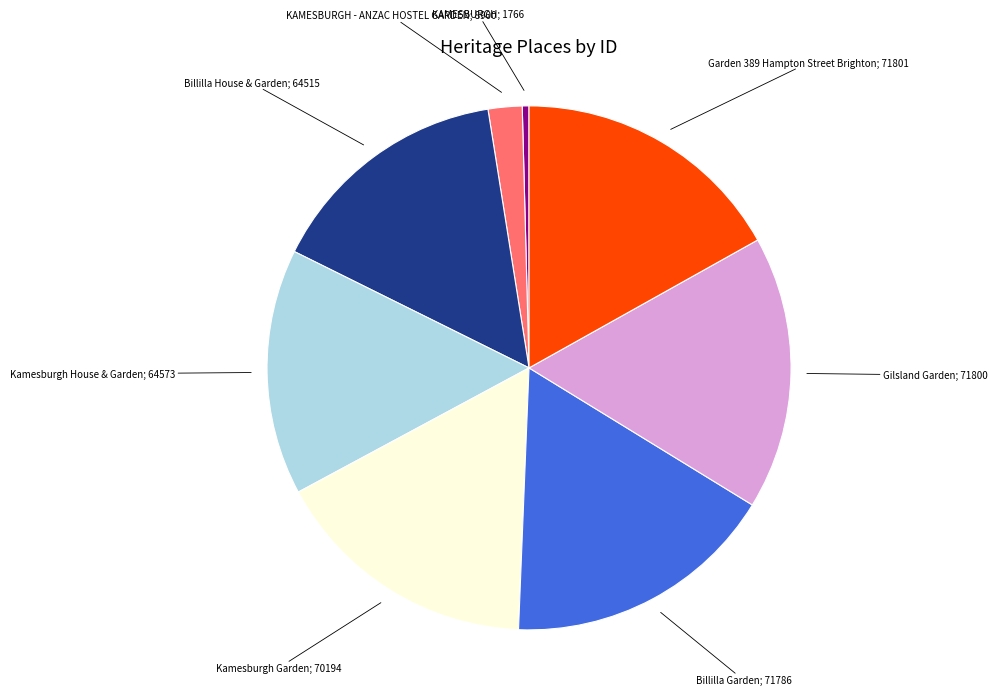

Is there a majority slice in this chart?

No